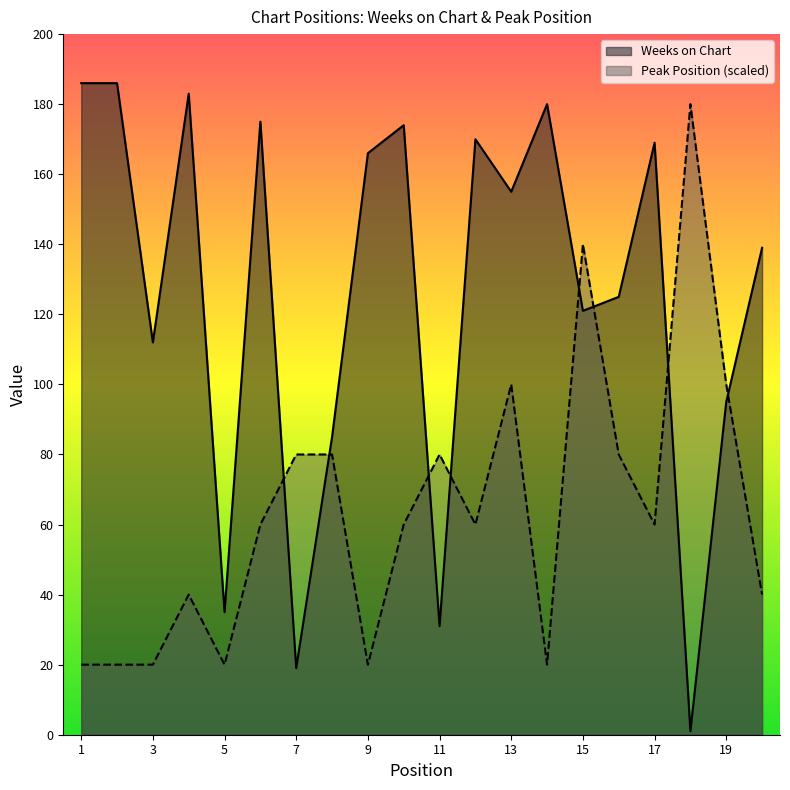

Reading left to right, transcribe all the data shown in this chart.

Weeks on Chart: 186	186	112	183	35	175	19	85	166	174	31	170	155	180	121	125	169	1	95	139
Peak Position: 20	20	20	40	20	60	80	80	20	60	80	60	100	20	140	80	60	180	100	40